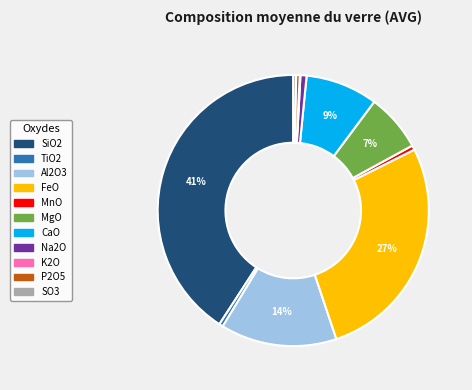

To the nearest percent, what is the difference between the SO3 and MgO slice percentages?

7%